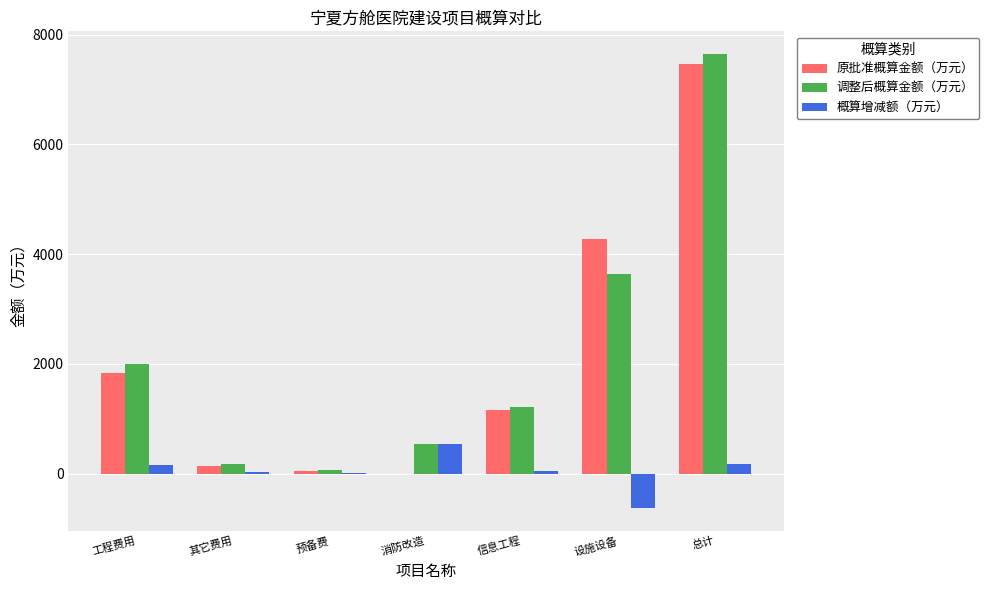

What is the sum of the 概算增减额（万元） values at 消防改造 and 预备费?

543.9